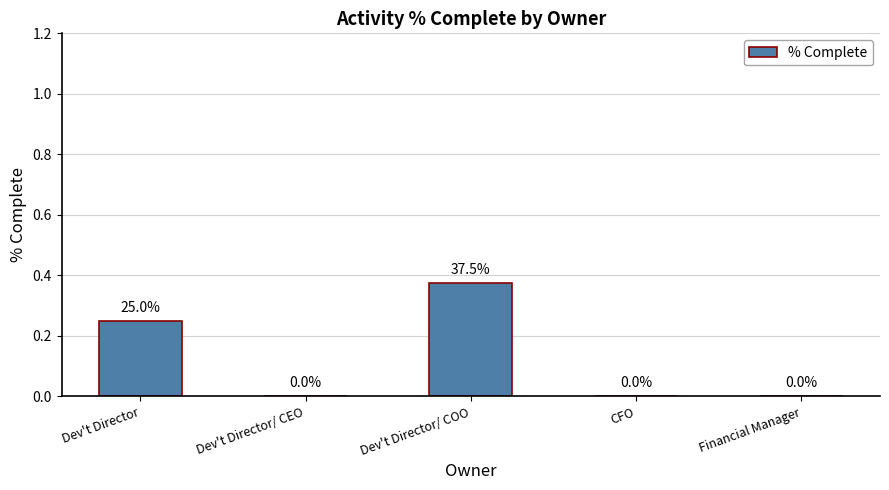

Which has a higher value, Dev't Director/ COO or Dev't Director?

Dev't Director/ COO